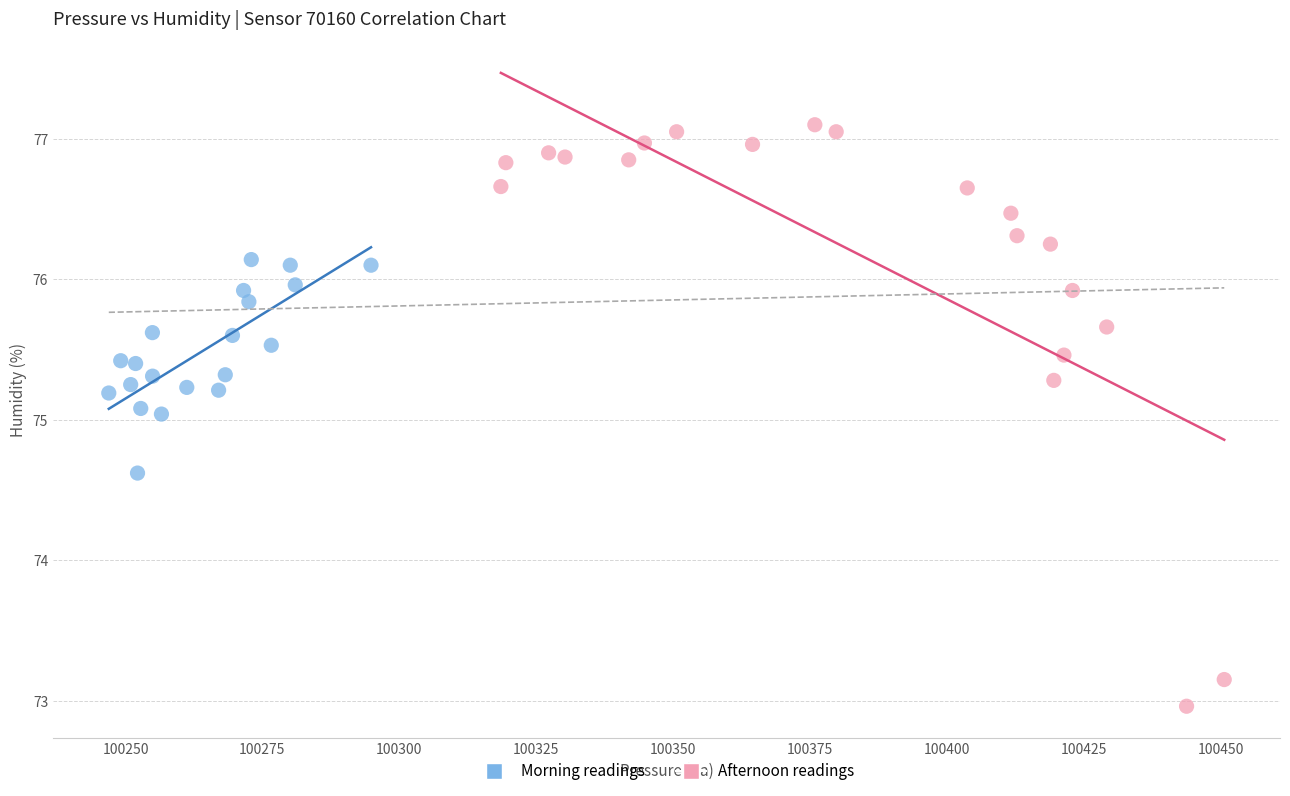

Which series has the widest spread of Y values?

Afternoon readings